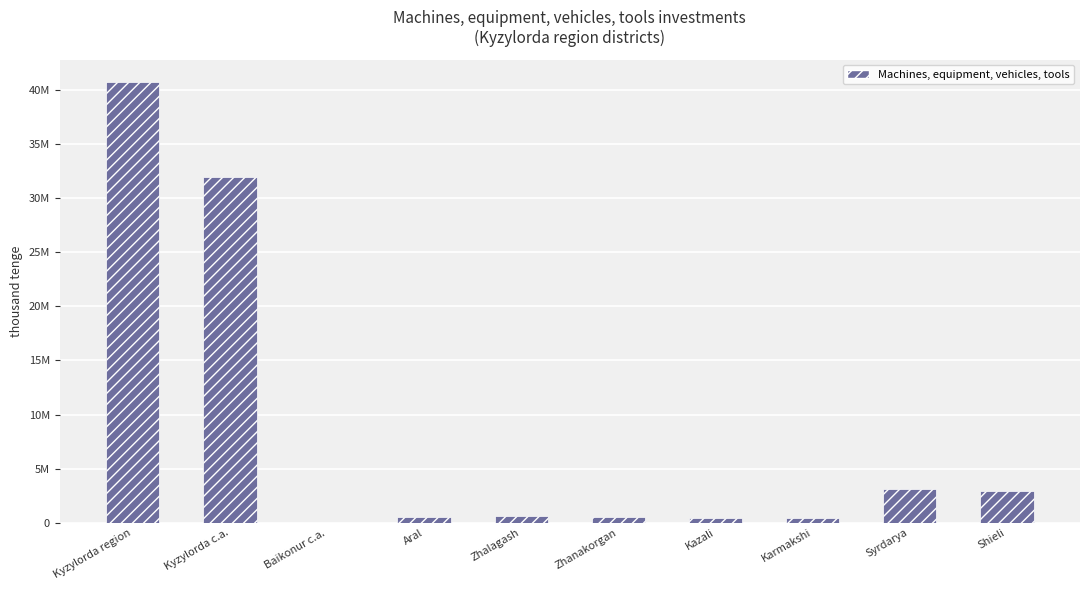

At which category does the chart reach its minimum across all series?

Baikonur c.a.